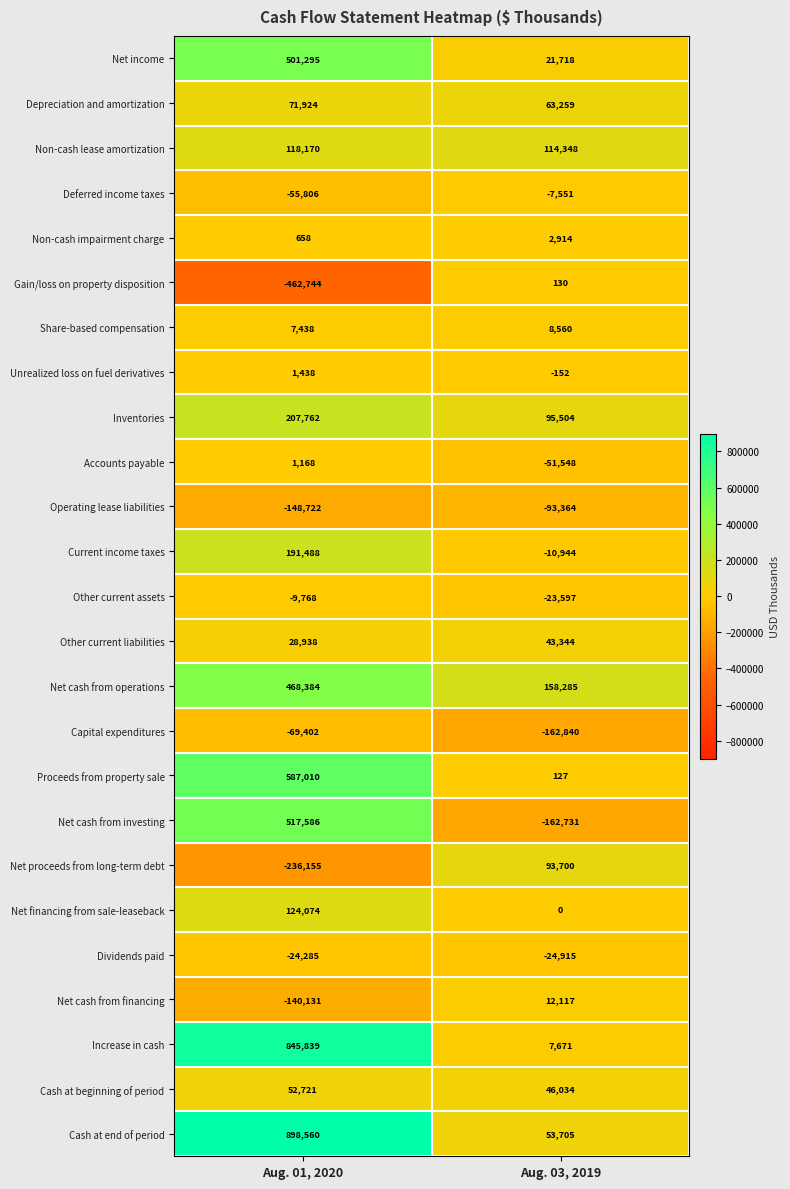

What is the total value across all series at Aug. 03, 2019?

183774